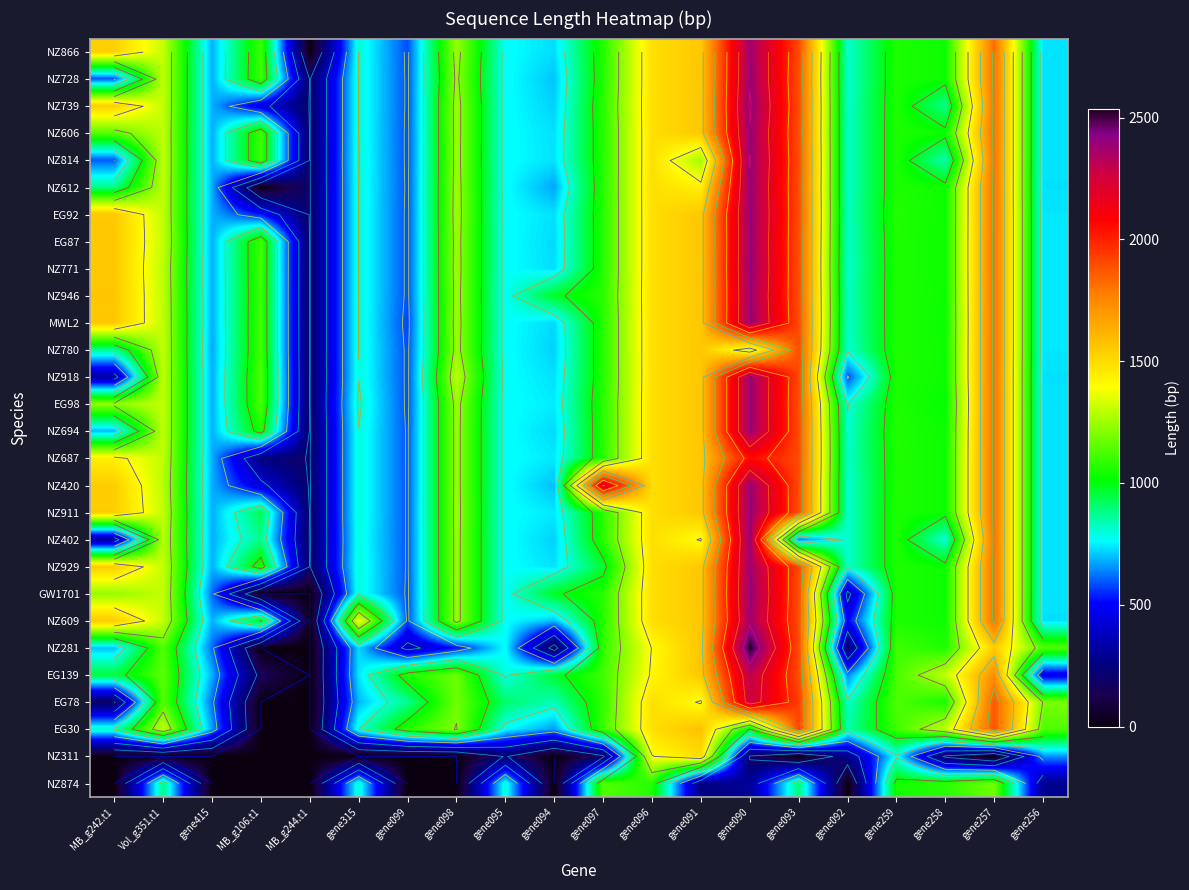

How many categories are shown in the chart?

20